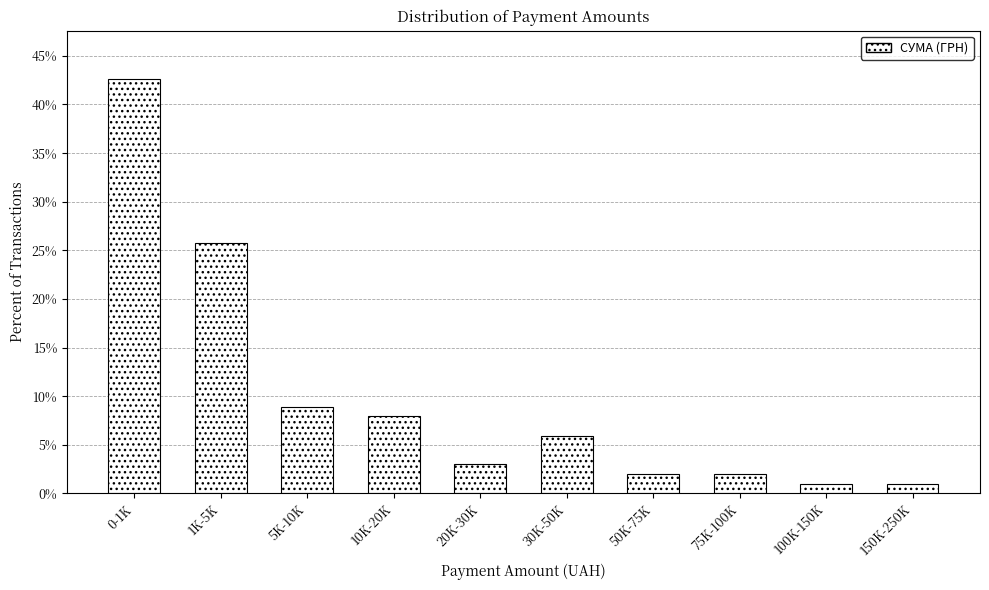

Reading left to right, transcribe all the data shown in this chart.

0-1K=42.6	1K-5K=25.7	5K-10K=8.9	10K-20K=7.9	20K-30K=3.0	30K-50K=5.9	50K-75K=2.0	75K-100K=2.0	100K-150K=1.0	150K-250K=1.0